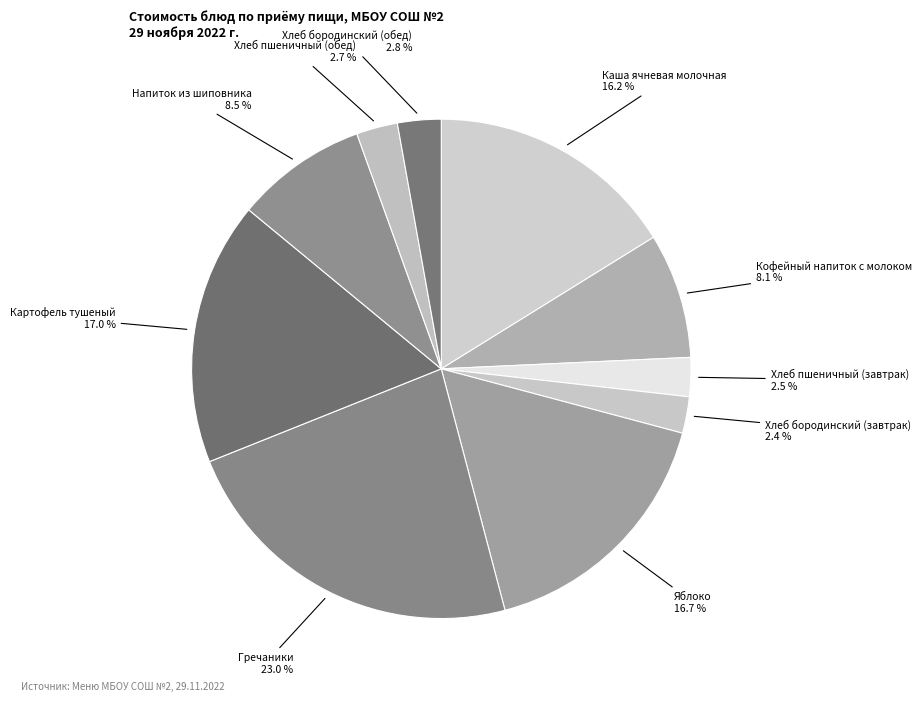

How many slices are in this pie chart?

10